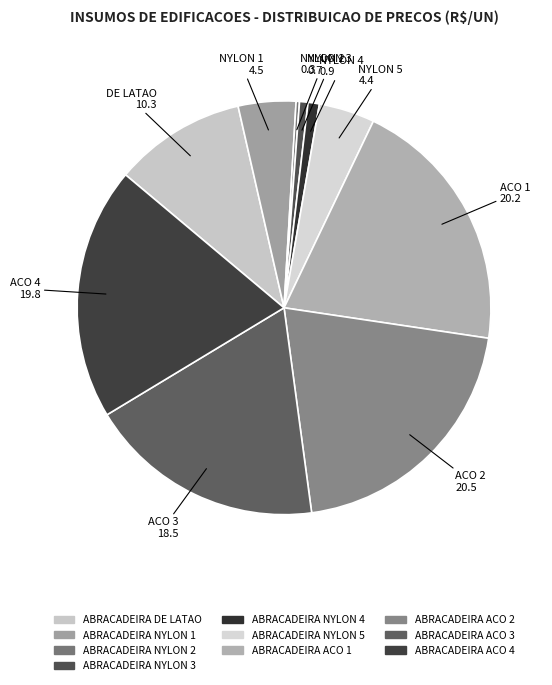

How many segments does this pie chart have?

10